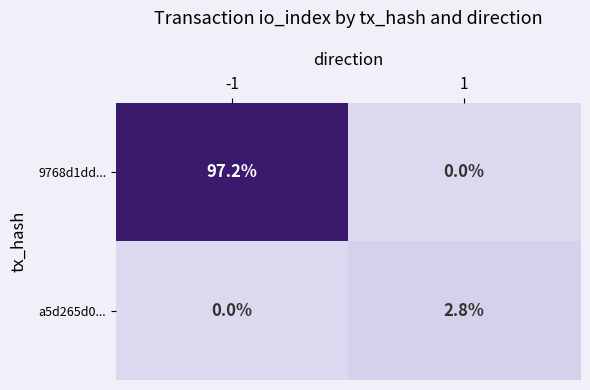

Rank the series at 1 from lowest to highest value.

9768d1dd..., a5d265d0...